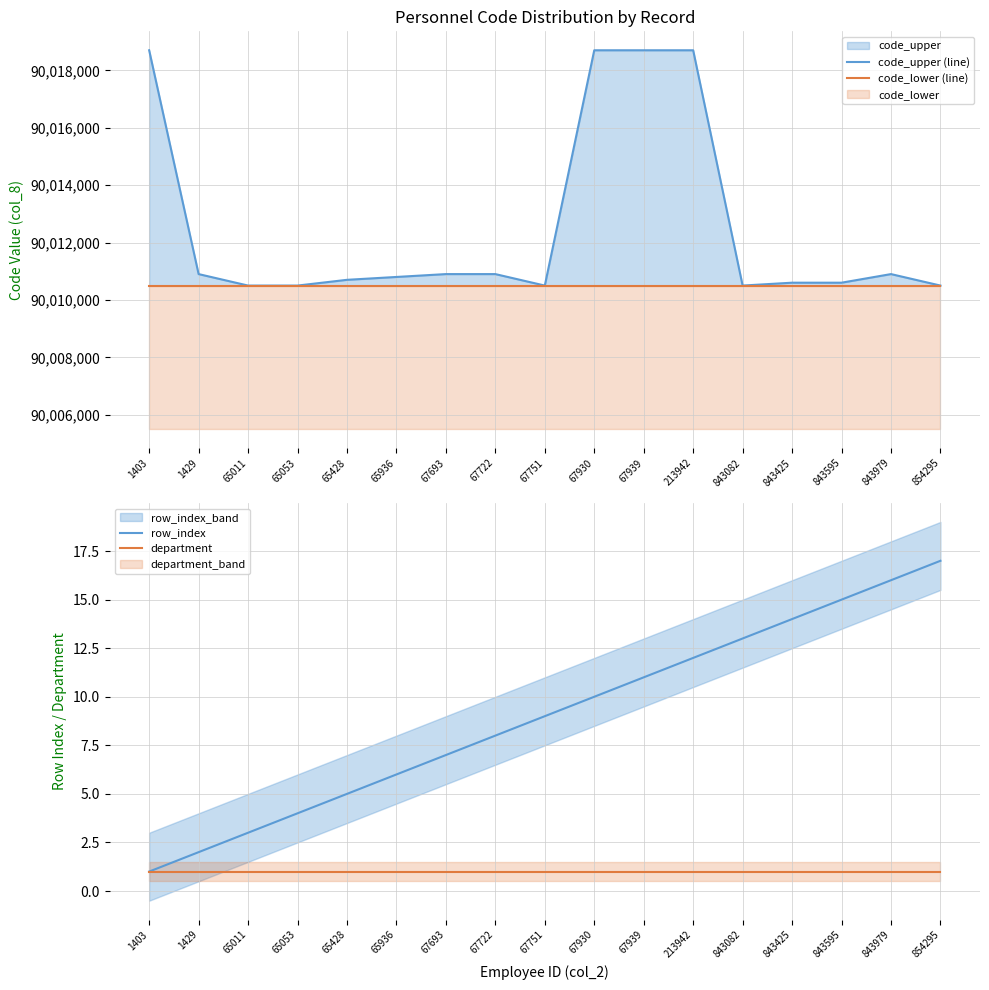

What is the spread (max minus min) of values at 65428?

90010699